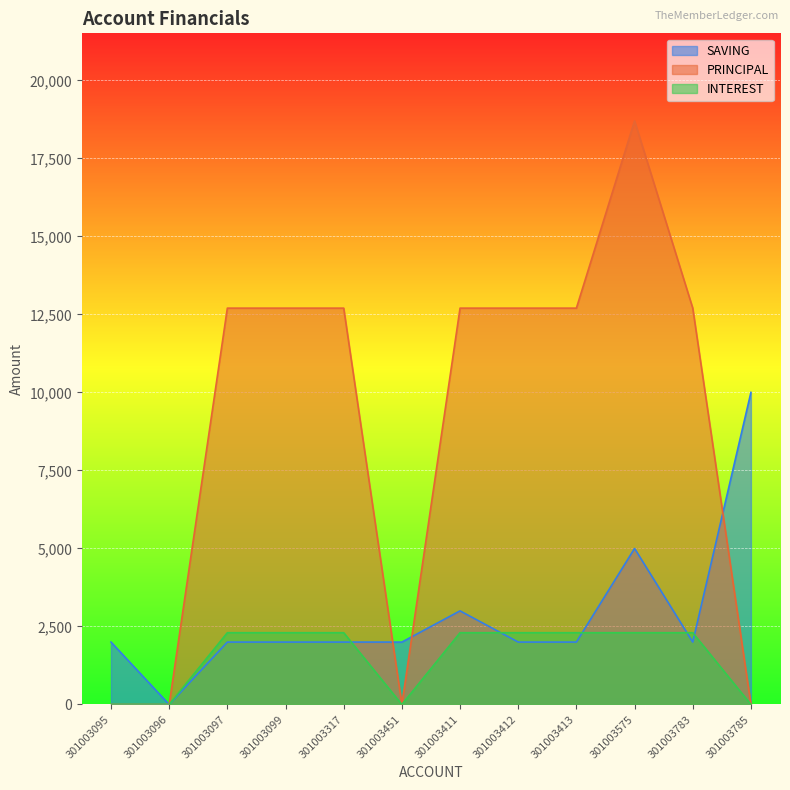

What is the total value across all series at 301003575?

26000